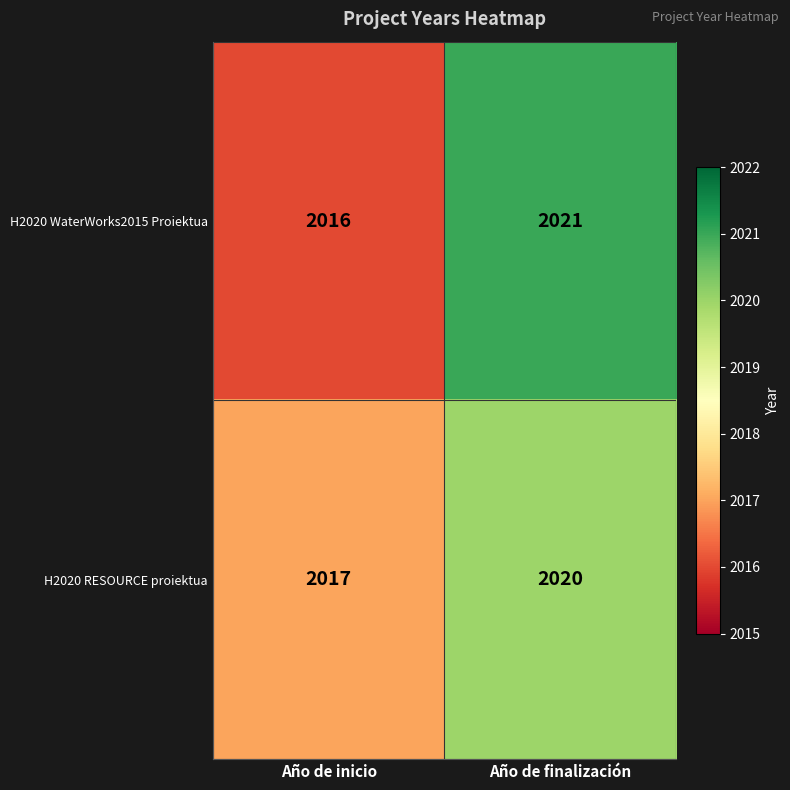

At how many categories does at least one series exceed 2020?

1